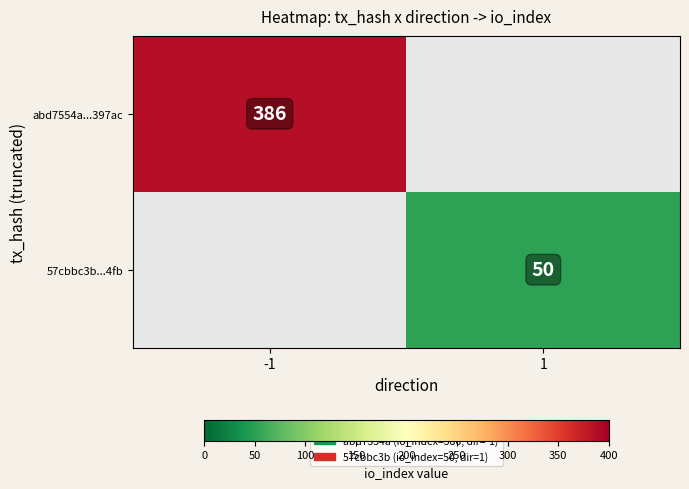

The 57cbbc3b...4fb series shows 72 at 1. True or false?

False